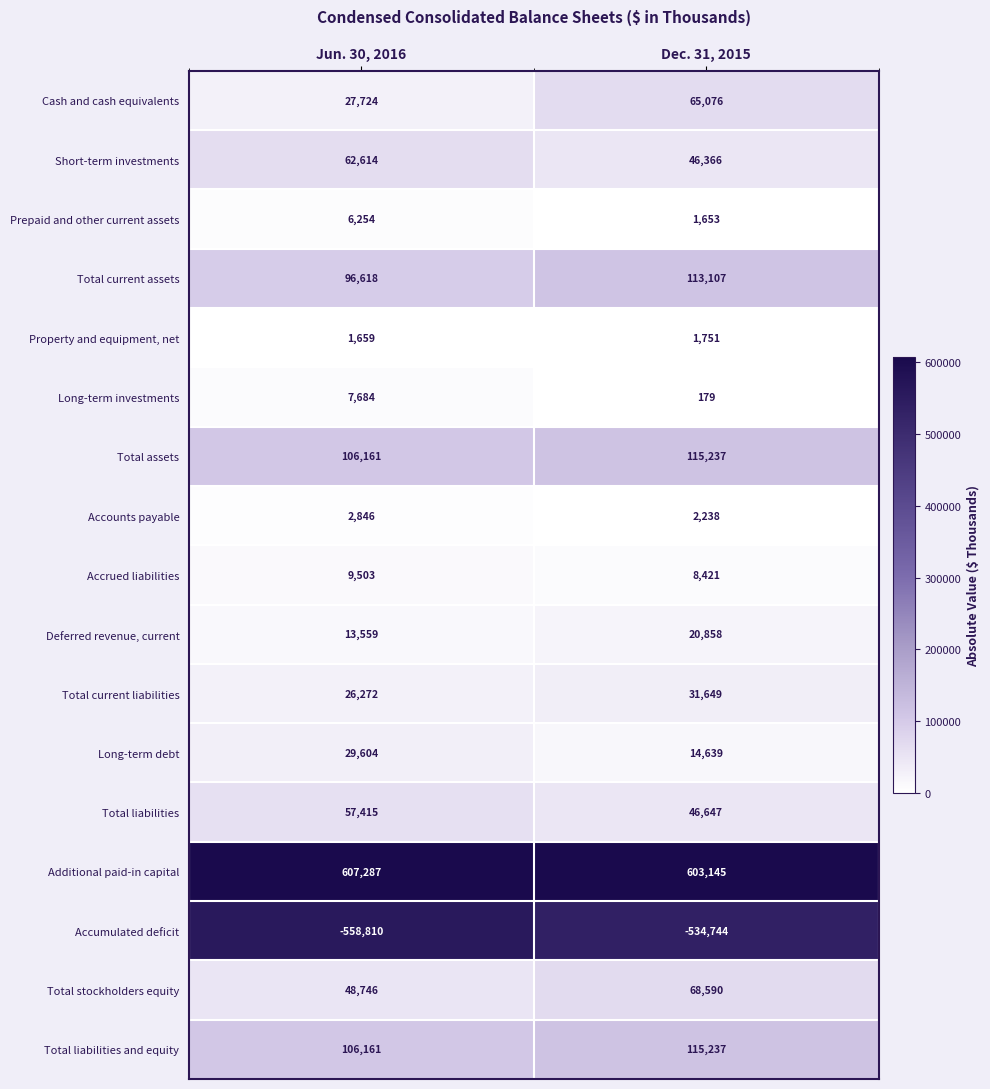

Which label corresponds to the smallest value in the chart?

Jun. 30, 2016